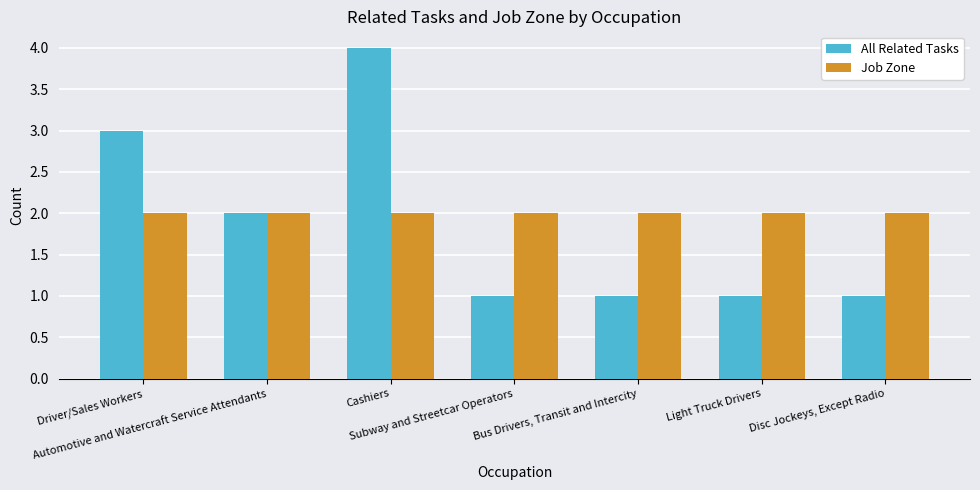

Reading right to left, extract all data points from this chart.

All Related Tasks: Disc Jockeys, Except Radio=1	Light Truck Drivers=1	Bus Drivers, Transit and Intercity=1	Subway and Streetcar Operators=1	Cashiers=4	Automotive and Watercraft Service Attendants=2	Driver/Sales Workers=3
Job Zone: Disc Jockeys, Except Radio=2	Light Truck Drivers=2	Bus Drivers, Transit and Intercity=2	Subway and Streetcar Operators=2	Cashiers=2	Automotive and Watercraft Service Attendants=2	Driver/Sales Workers=2